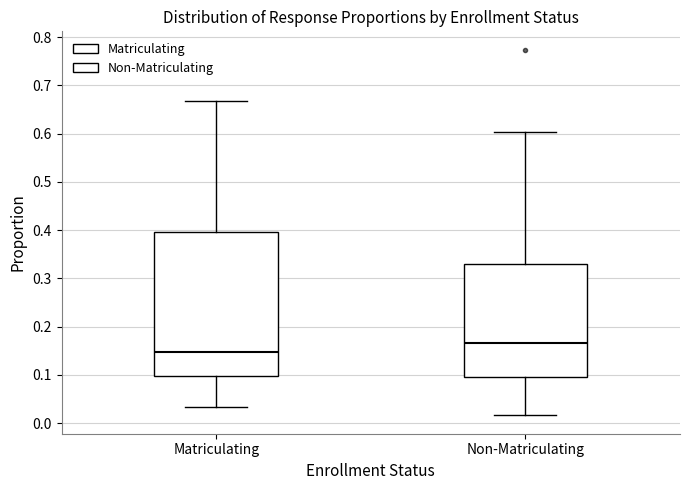

Which box's median line is the lowest?

Matriculating